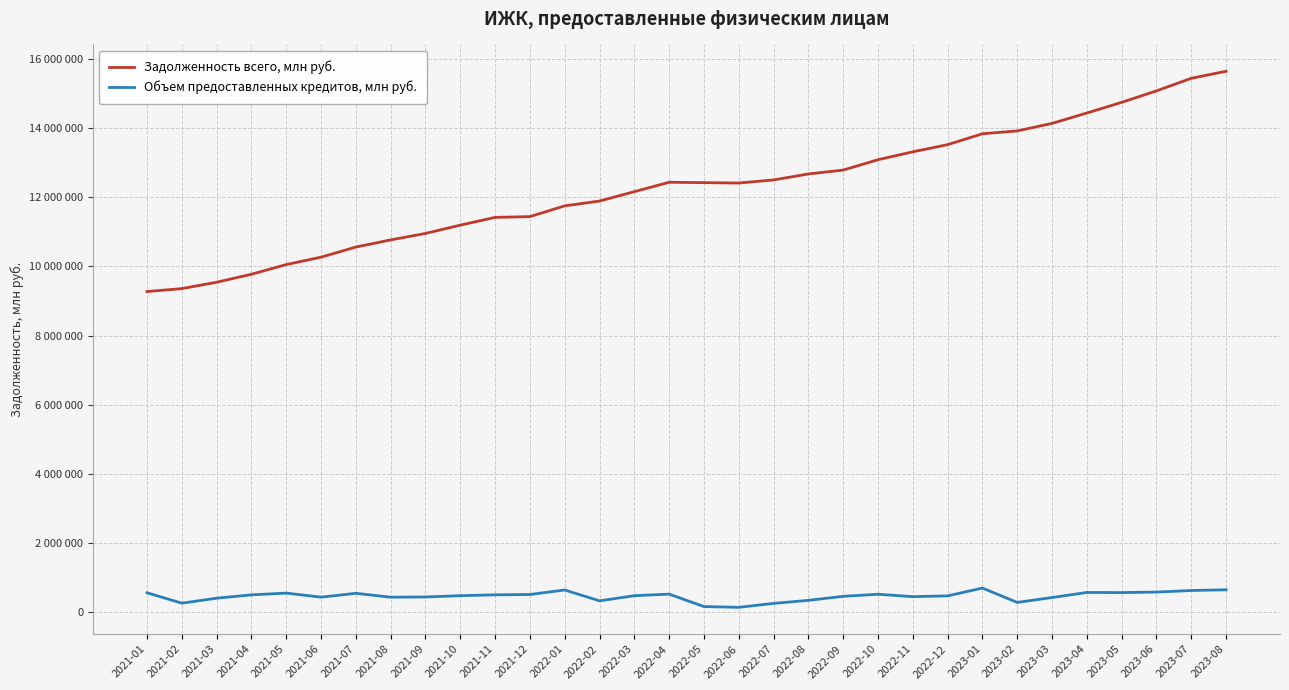

Which label corresponds to the largest value in the chart?

2023-08